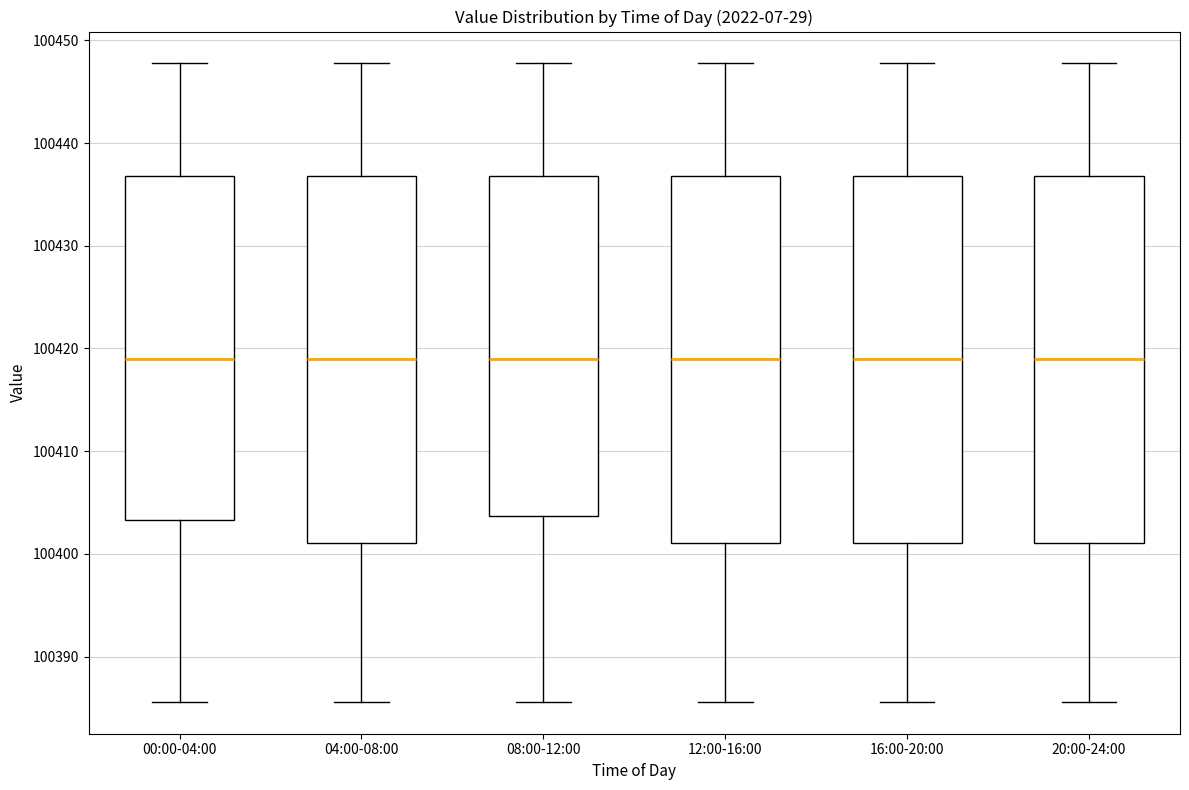

Where does the lower whisker of the box for 04:00-08:00 end on the y-axis? The values are not printed on the chart, so give them approximately, as read against the axis.

100386